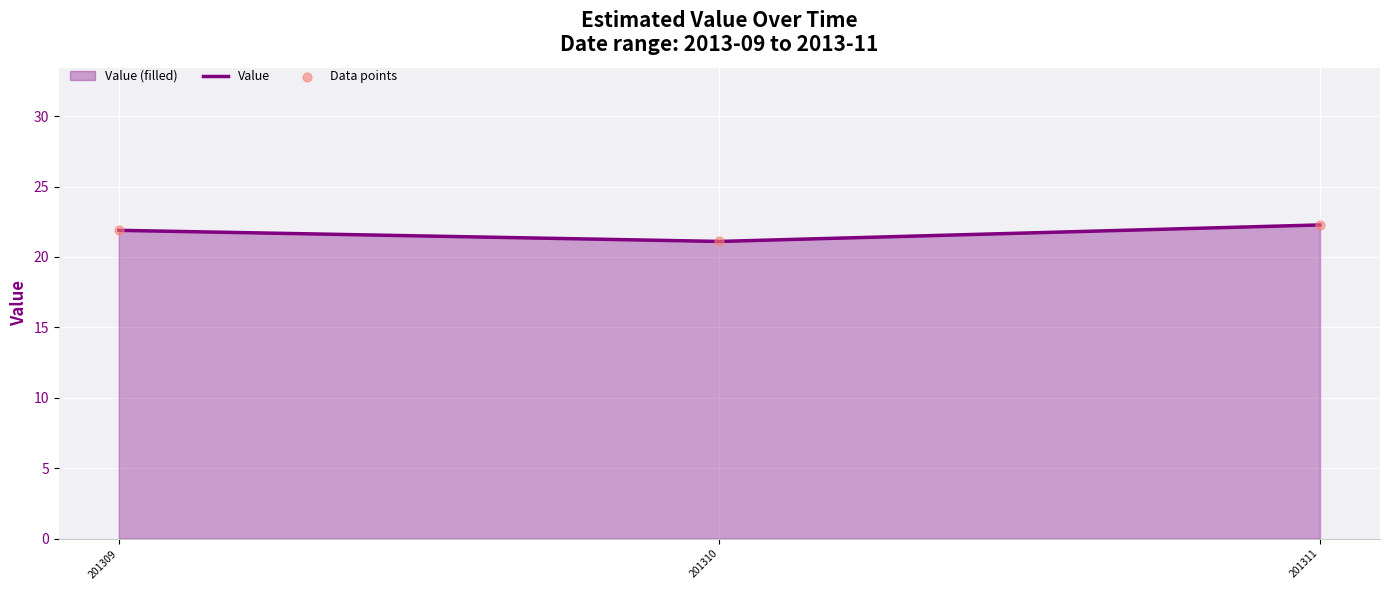

Is it true that the value at 201310 is 21.1?

True